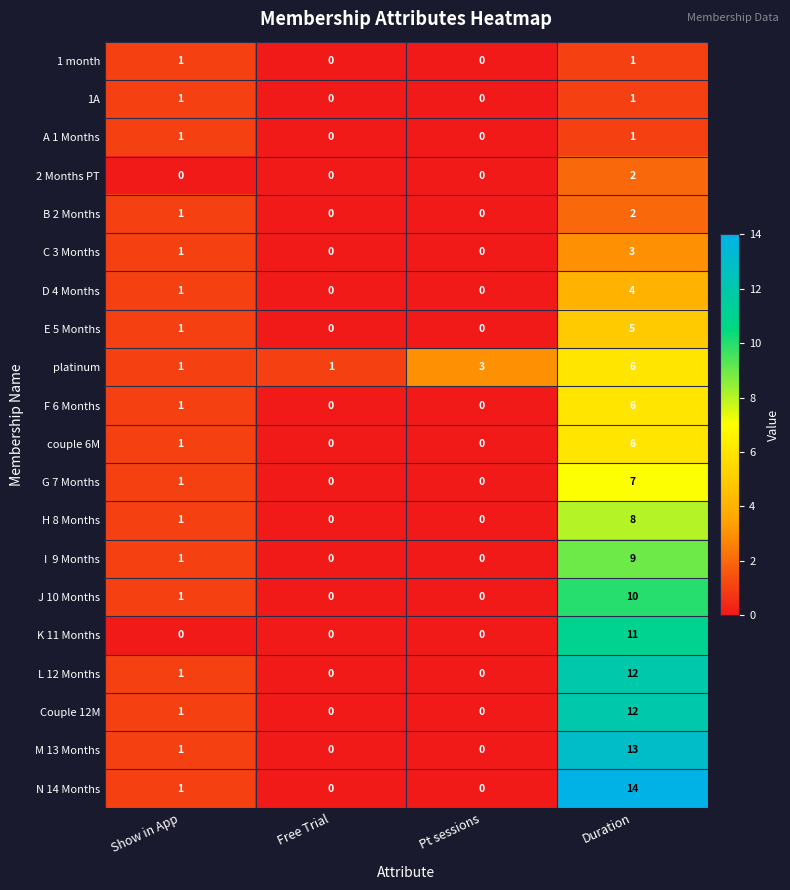

What is the difference between the maximum and minimum values in the G 7 Months series?

7